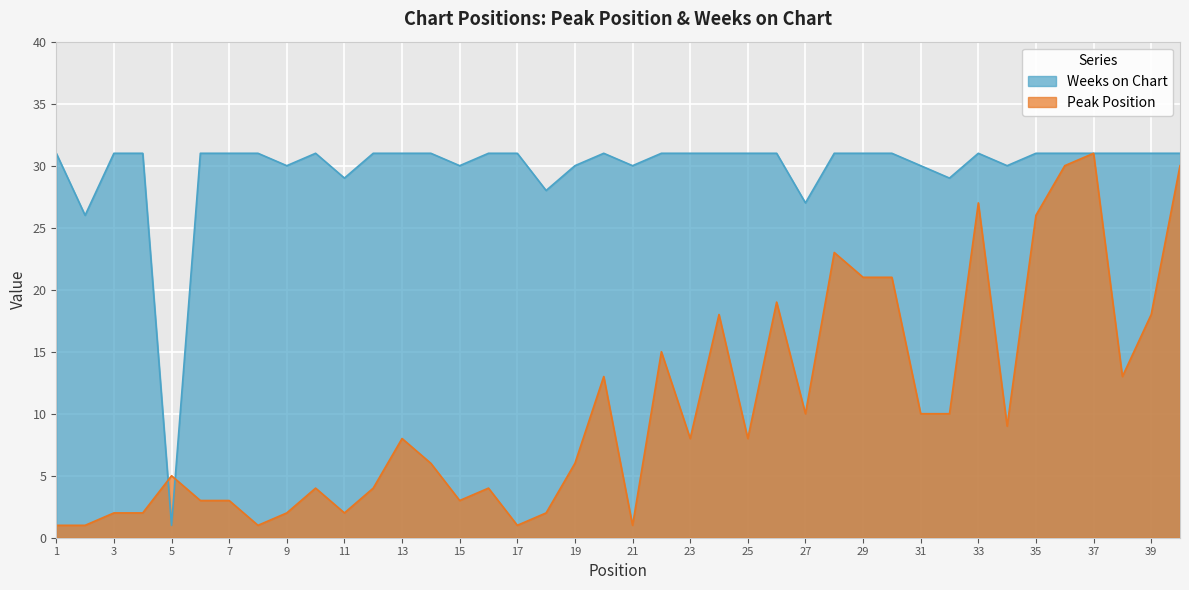

Reading right to left, transcribe all the data shown in this chart.

Peak Position: 40=30	39=18	38=13	37=31	36=30	35=26	34=9	33=27	32=10	31=10	30=21	29=21	28=23	27=10	26=19	25=8	24=18	23=8	22=15	21=1	20=13	19=6	18=2	17=1	16=4	15=3	14=6	13=8	12=4	11=2	10=4	9=2	8=1	7=3	6=3	5=5	4=2	3=2	2=1	1=1
Weeks on Chart: 40=31	39=31	38=31	37=31	36=31	35=31	34=30	33=31	32=29	31=30	30=31	29=31	28=31	27=27	26=31	25=31	24=31	23=31	22=31	21=30	20=31	19=30	18=28	17=31	16=31	15=30	14=31	13=31	12=31	11=29	10=31	9=30	8=31	7=31	6=31	5=1	4=31	3=31	2=26	1=31